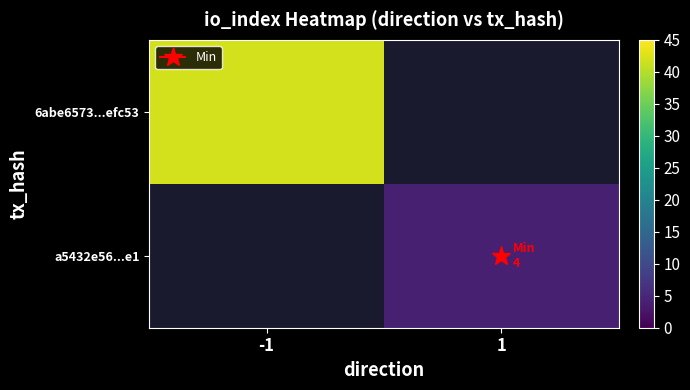

List the labels in order of 6abe6573...efc53 value, smallest first.

-1, 1